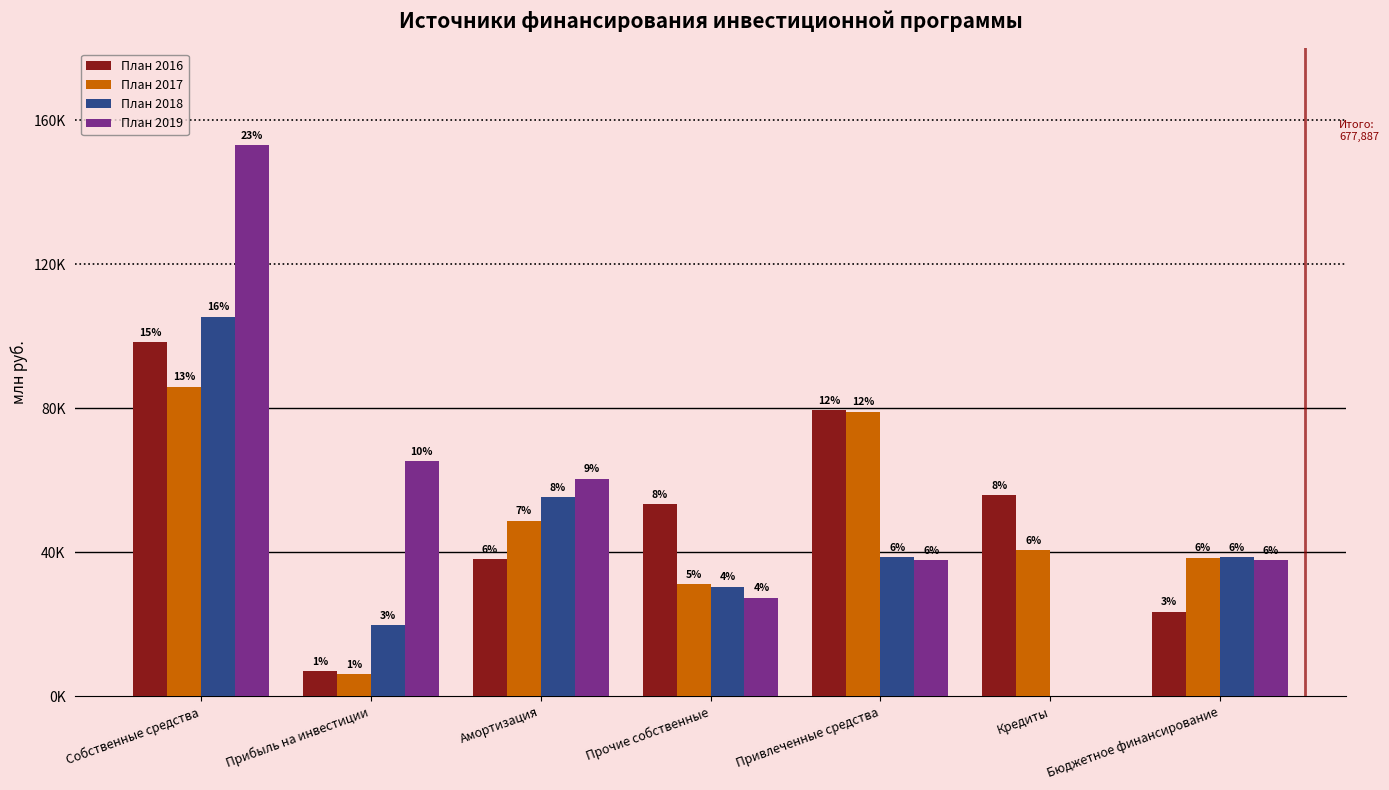

Reading left to right, list all the values displayed in this chart.

План 2016: Собственные средства=98373.3	Прибыль на инвестиции=6997.5	Амортизация=38021.0	Прочие собственные=53354.7	Привлеченные средства=79431.1	Кредиты=55900.9	Бюджетное финансирование=23530.1
План 2017: Собственные средства=86029.1	Прибыль на инвестиции=6172.9	Амортизация=48757.9	Прочие собственные=31098.3	Привлеченные средства=79074.2	Кредиты=40560.2	Бюджетное финансирование=38514.0
План 2018: Собственные средства=105465.3	Прибыль на инвестиции=19737.0	Амортизация=55334.0	Прочие собственные=30394.3	Привлеченные средства=38617.0	Кредиты=0.0	Бюджетное финансирование=38617.0
План 2019: Собственные средства=153072.9	Прибыль на инвестиции=65231.7	Амортизация=60440.2	Прочие собственные=27401.0	Привлеченные средства=37824.0	Кредиты=0.0	Бюджетное финансирование=37824.0